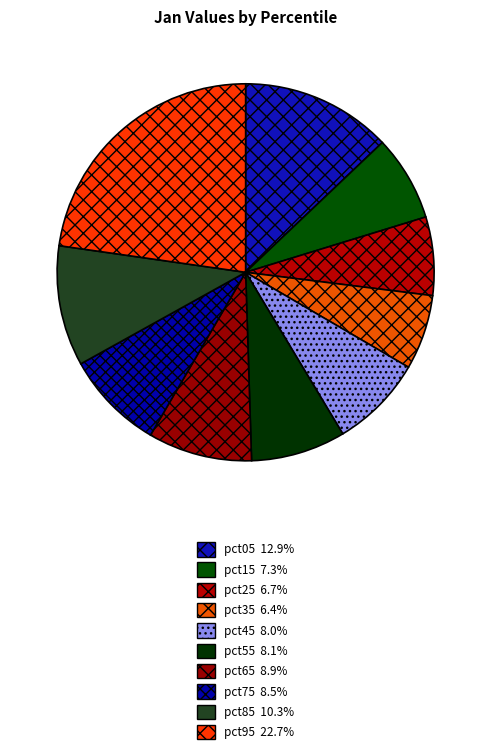

Does pct65 represent more than half of the total?

No